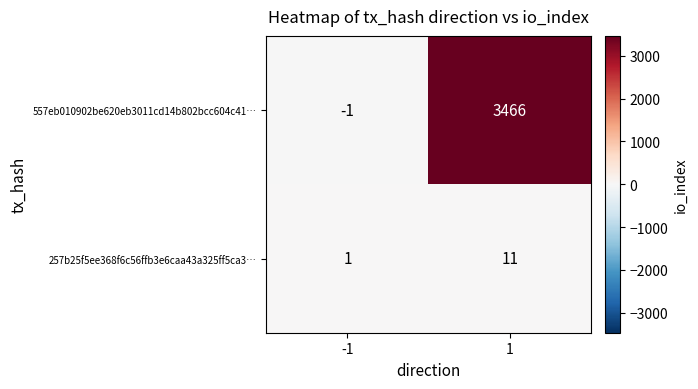

What is the highest value of the 257b25f5ee368f6c56ffb3e6caa43a325ff5ca3… series?

11